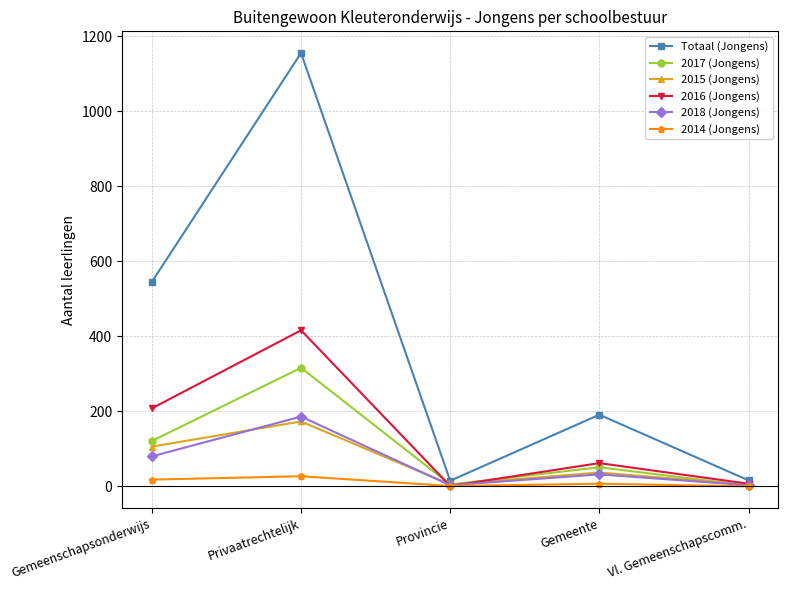

How many lines are shown in the chart?

6